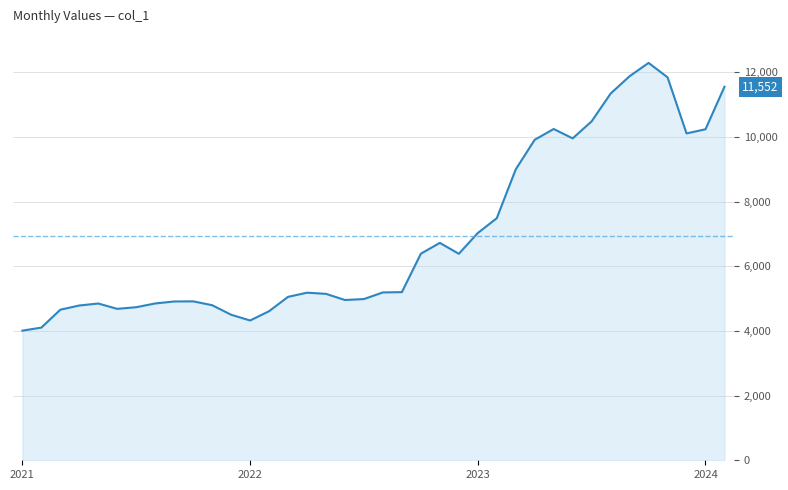

What is the sum of all values?

263296